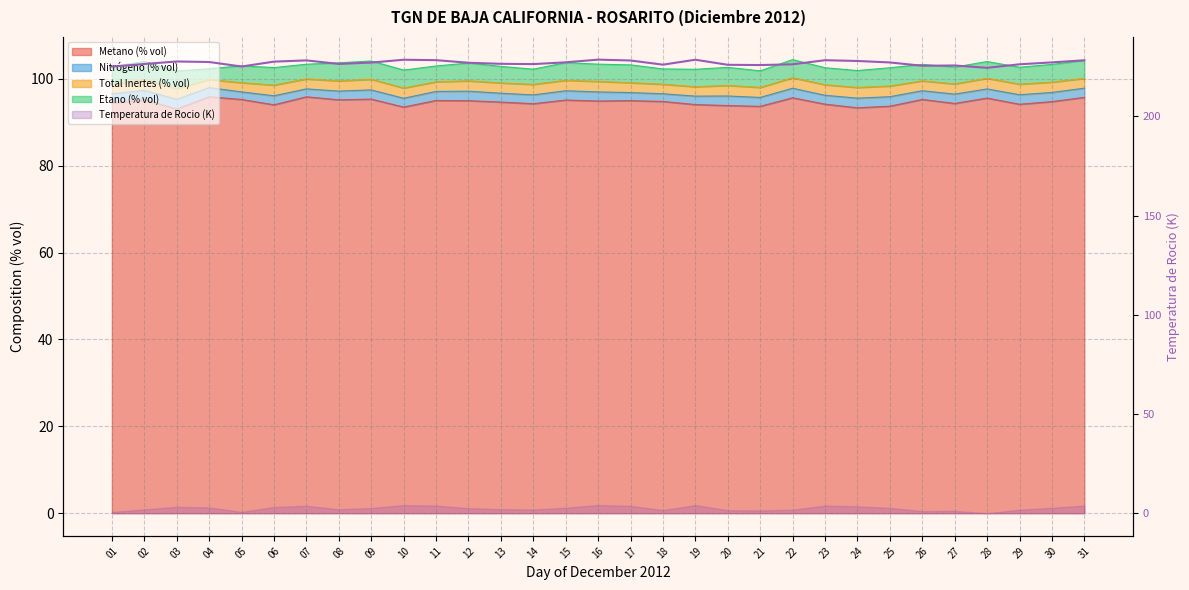

What is the change in value from 30 to 31?

+1.1